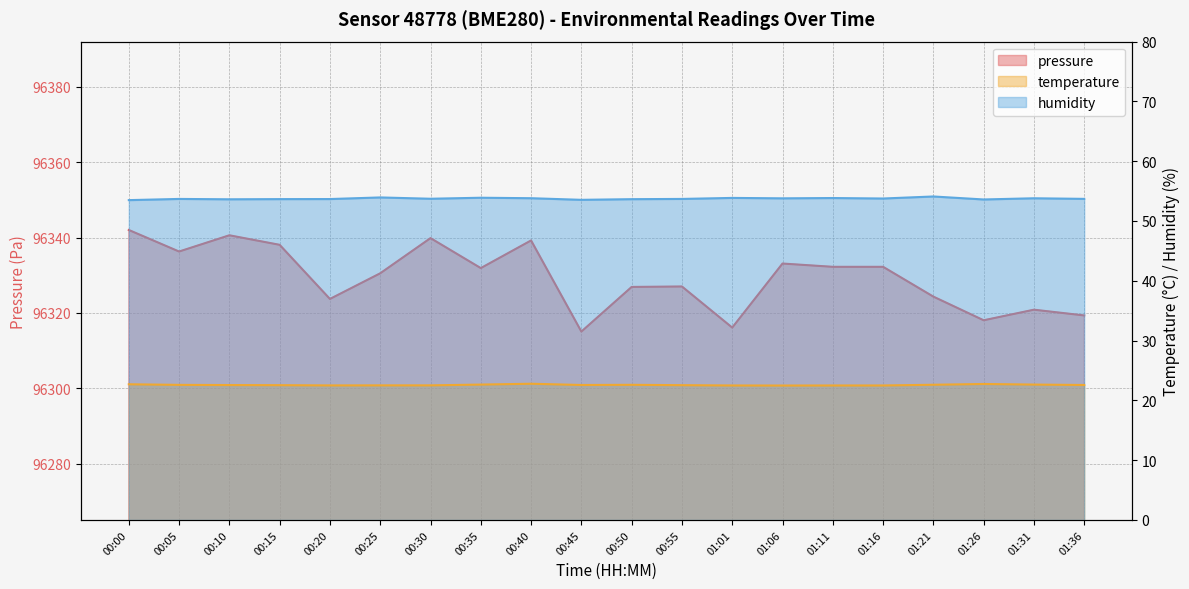

What is the label of the 12th point from the right?

00:40